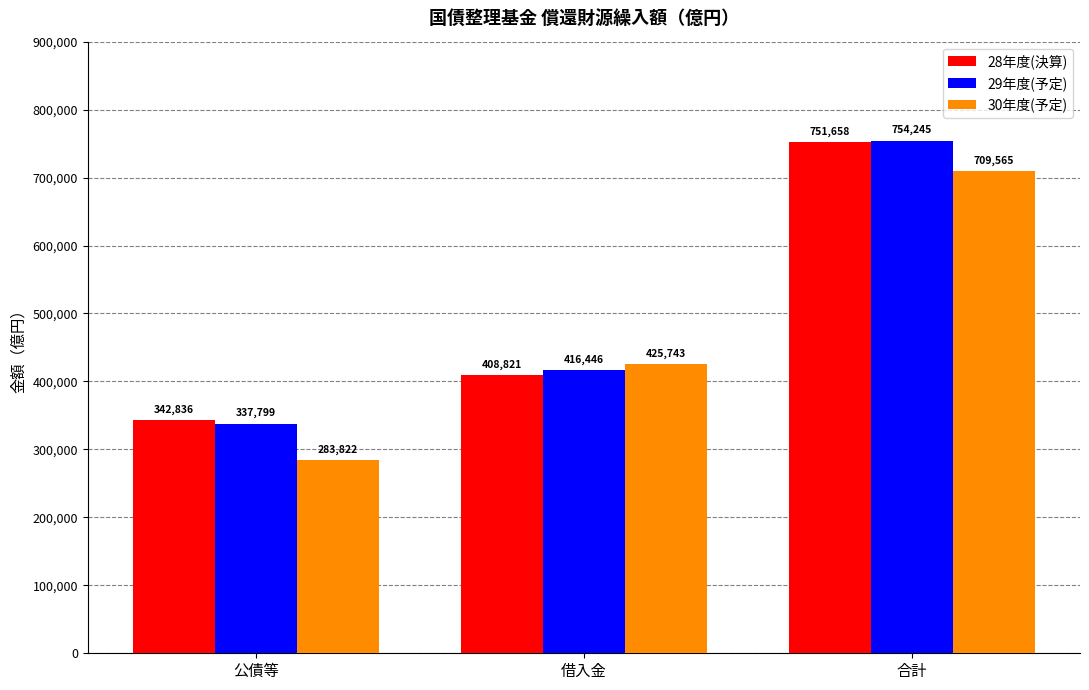

What is the label of the 3rd bar from the right?

公債等